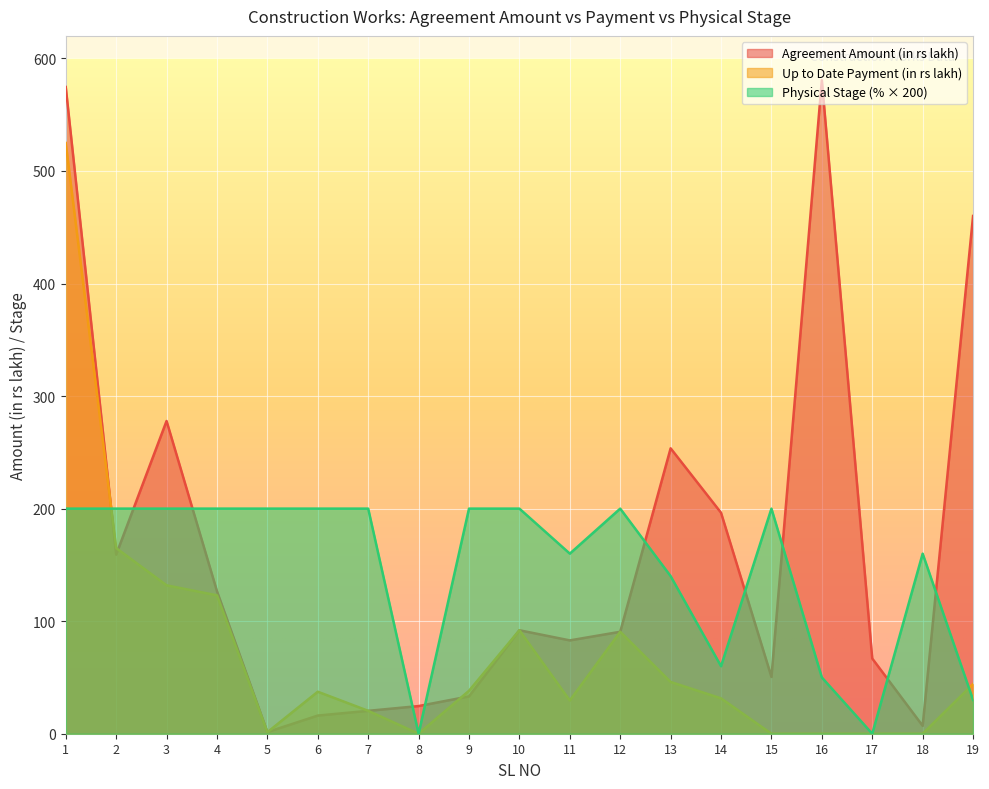

At which label is Agreement Amount (in rs lakh) closest to 291?

3